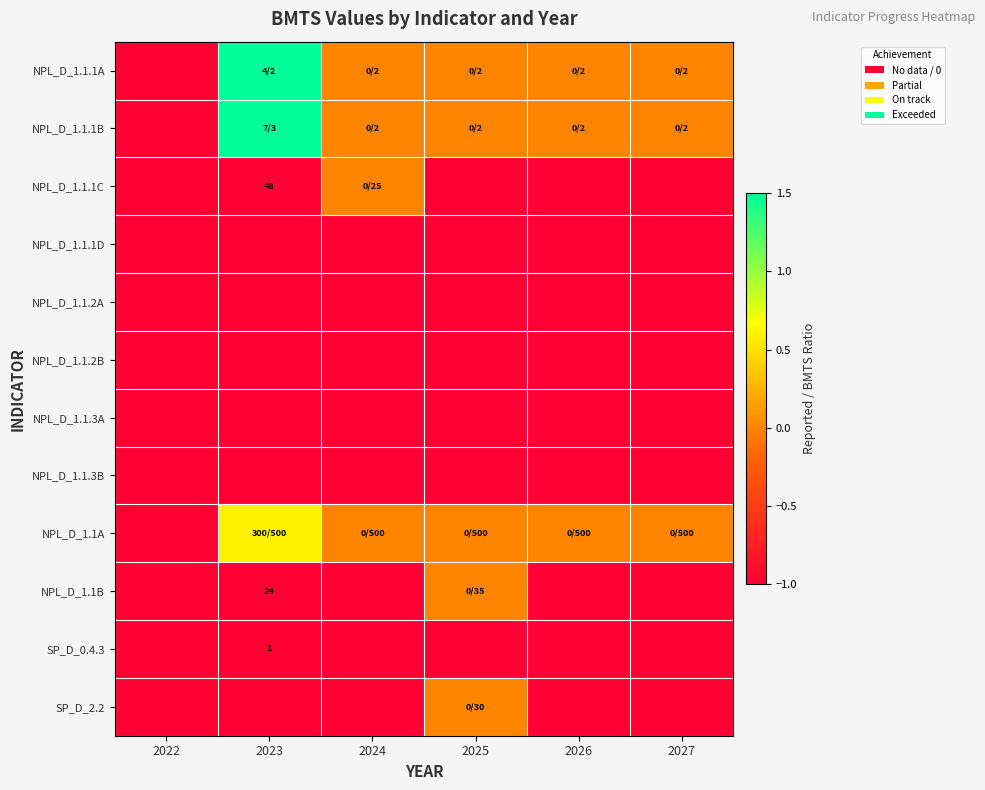

The value of SP_D_0.4.3 at 2024 is -1.0. True or false?

True